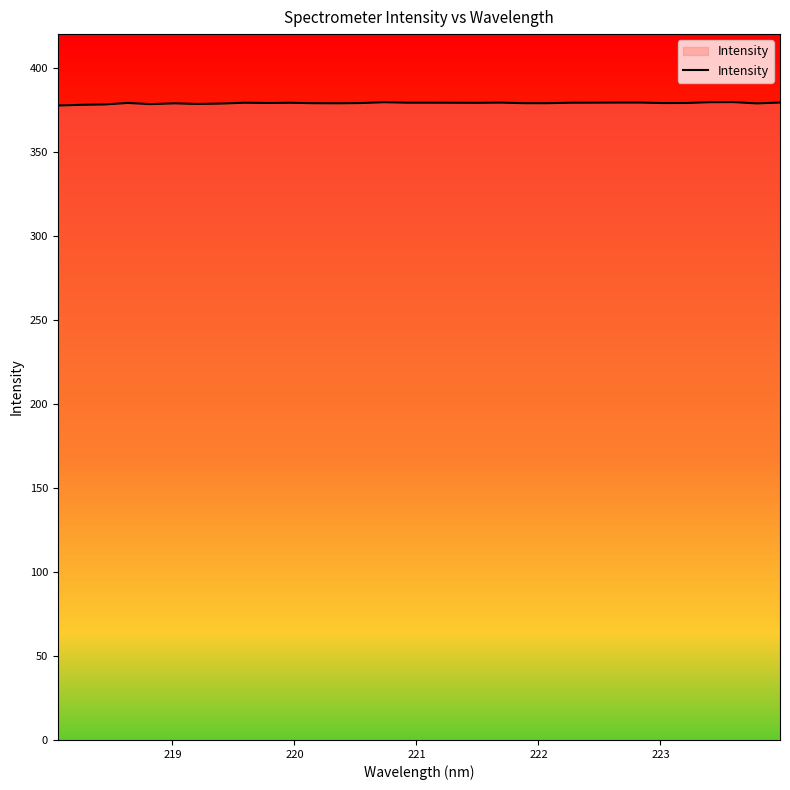

What is the maximum value shown in the chart?

379.5